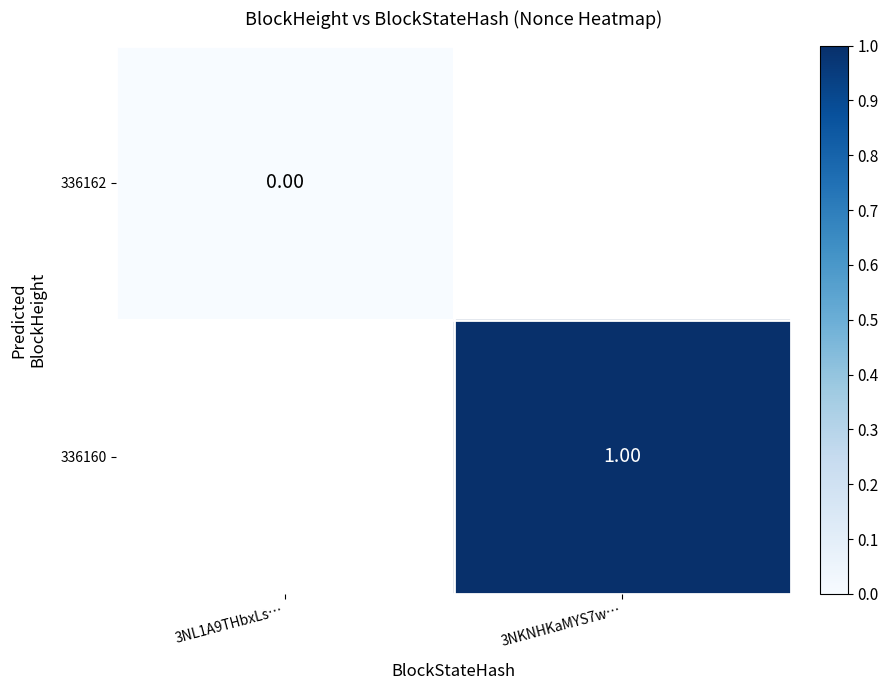

Rank the series by their average value, from highest to lowest.

336162, 336160